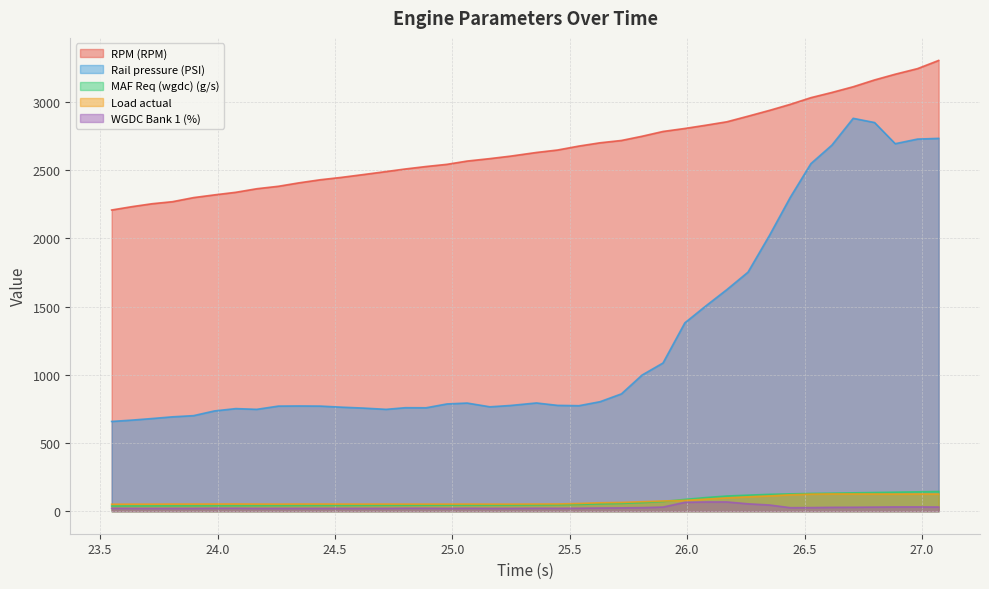

What is the difference between the highest and lowest values at 25.448?

2628.0